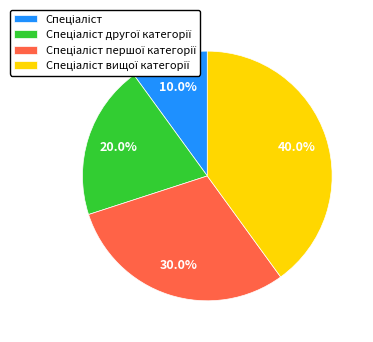

Does any single category account for the majority?

No